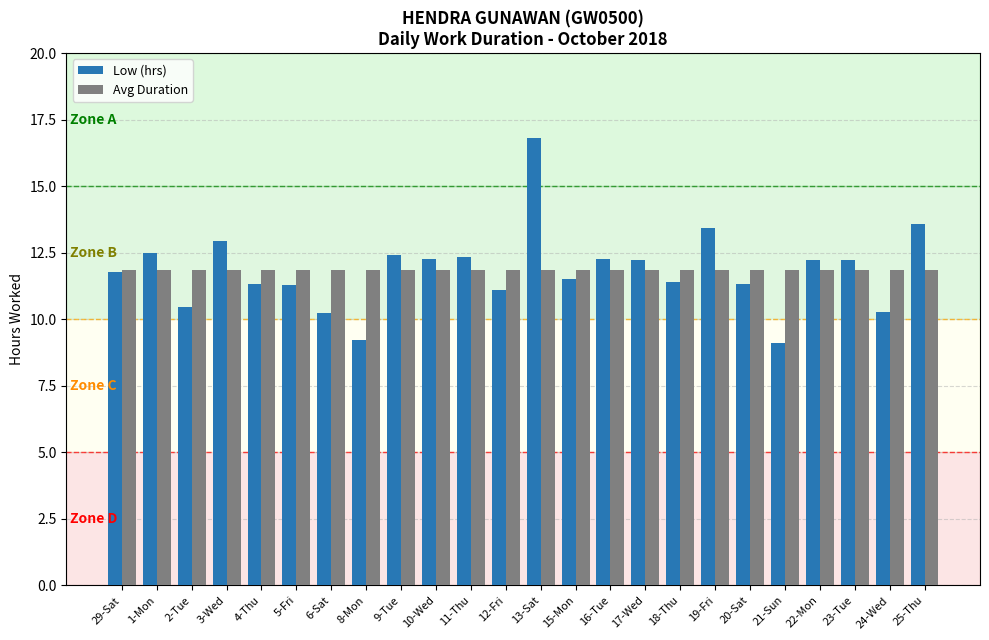

What is the sum of all Low (hrs) values?

284.2